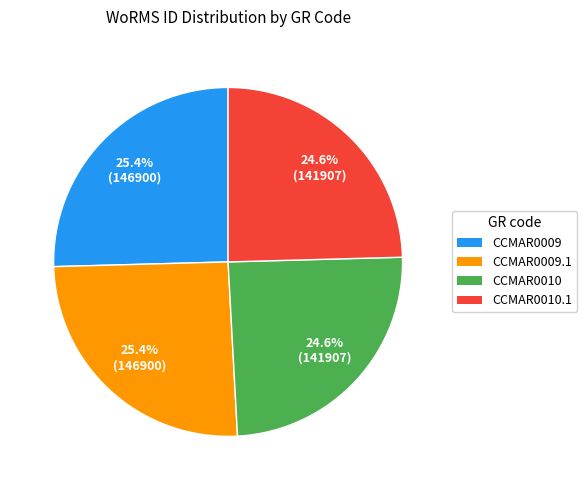

Count the number of slices in the pie.

4